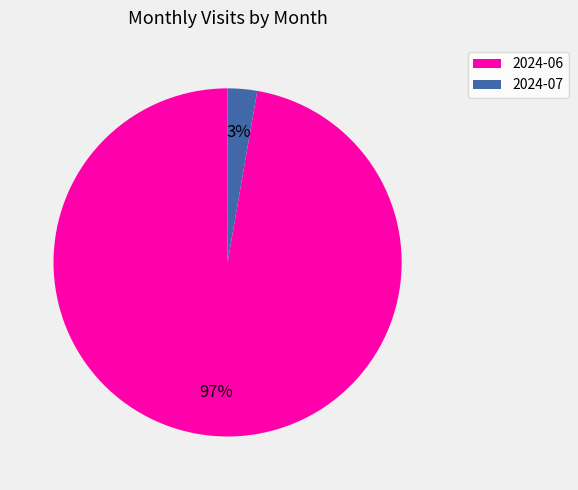

Rank the categories by value from highest to lowest.

2024-06, 2024-07